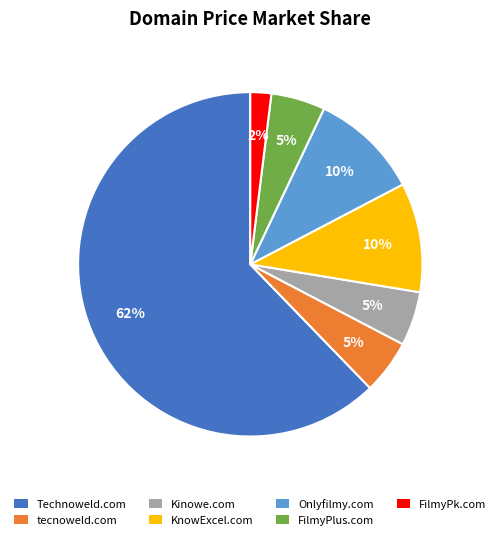

To the nearest percent, what portion does Kinowe.com represent?

5%